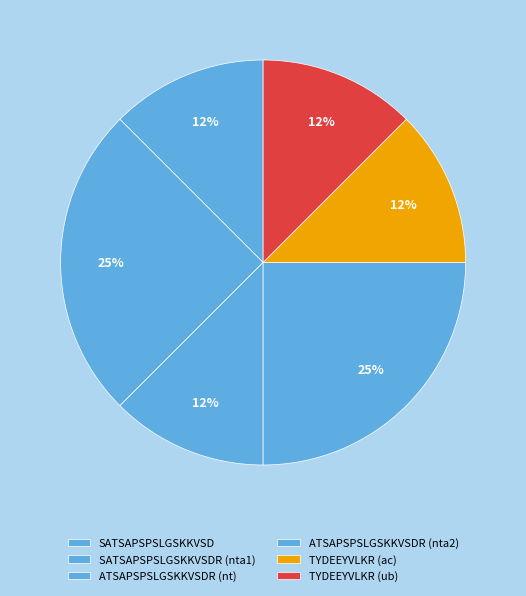

Approximately how many times larger is the value at TYDEEYVLKR (ub) compared to SATSAPSPSLGSKKVSD?

0.8